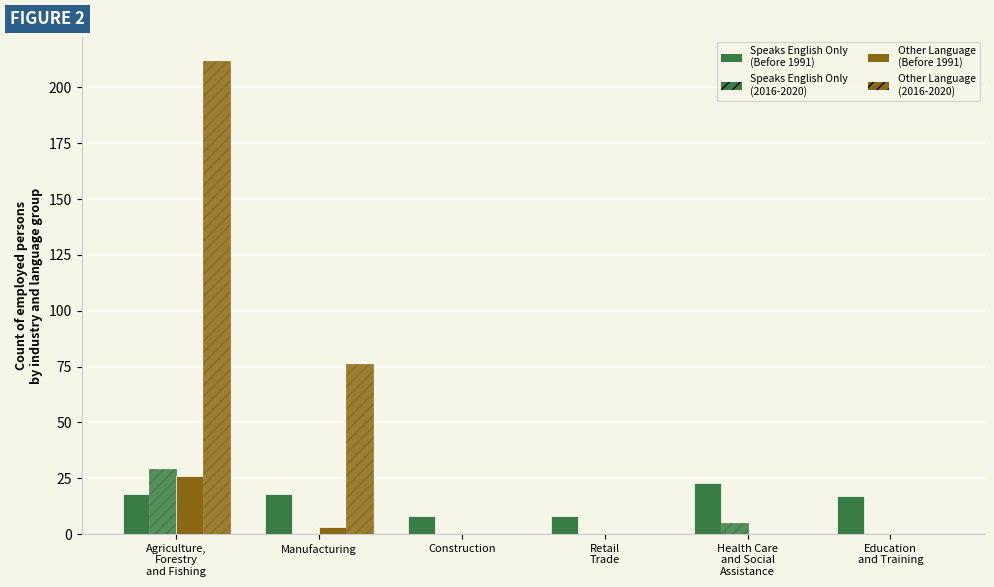

The Other Language
(2016-2020) series shows 0 at Health Care
and Social
Assistance. True or false?

True